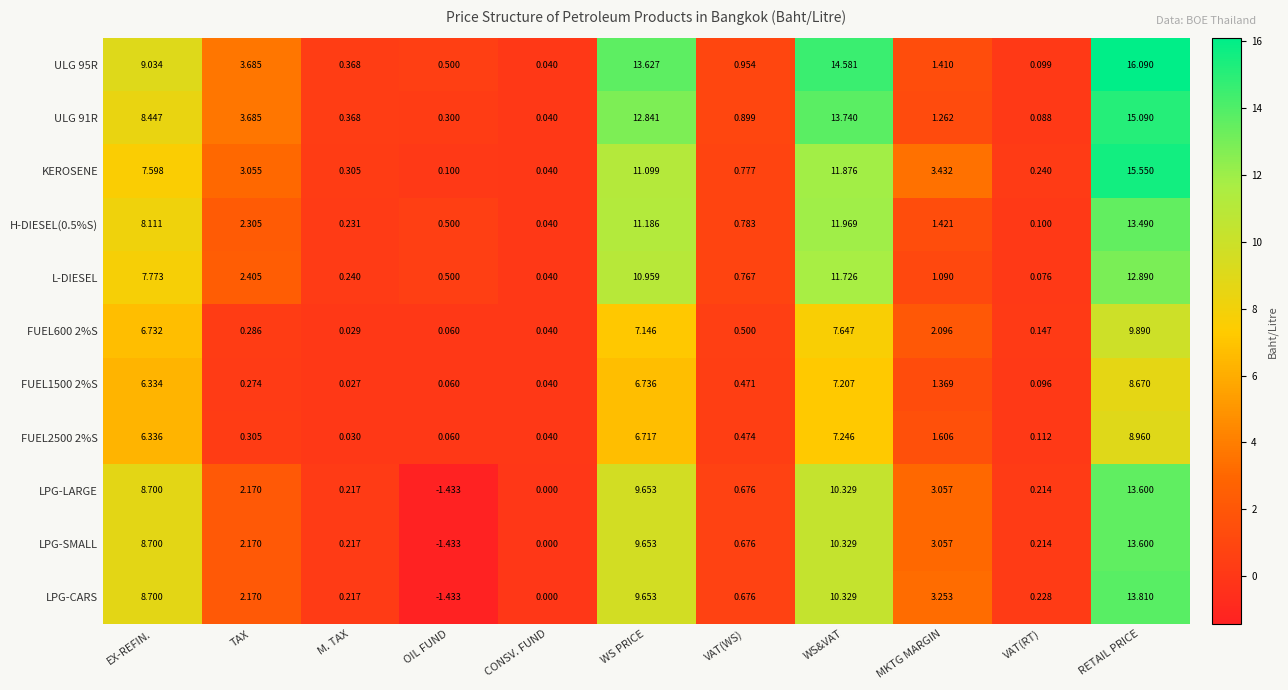

Count the number of categories in the chart.

11